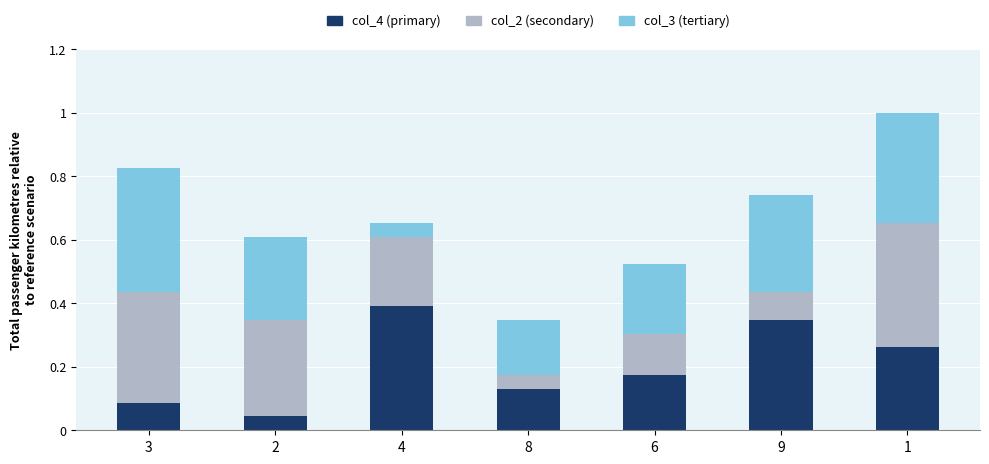

Are the bars horizontal?

No